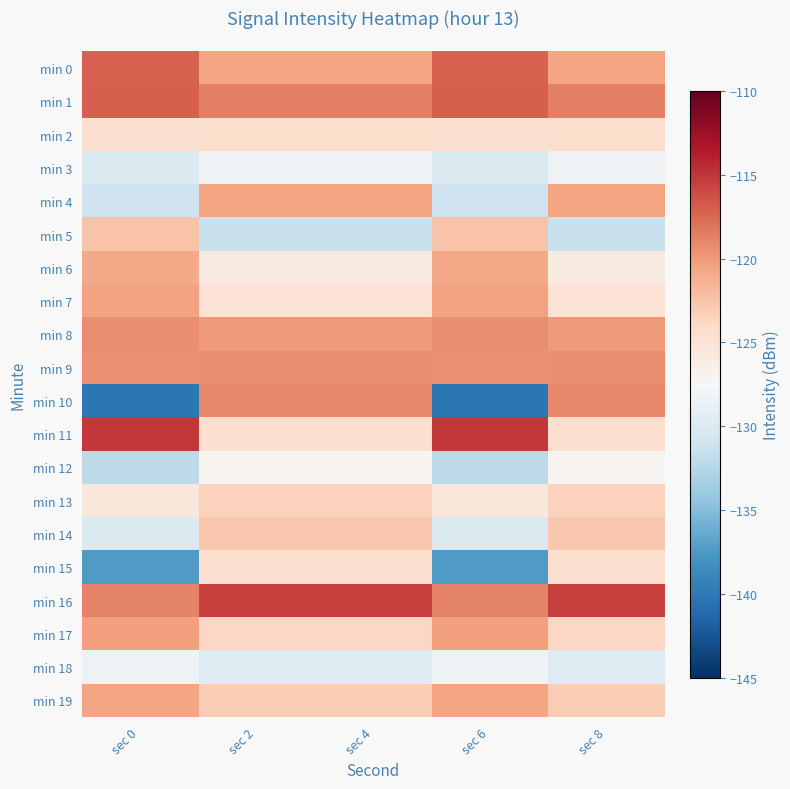

Which series has the widest spread of values?

min 10